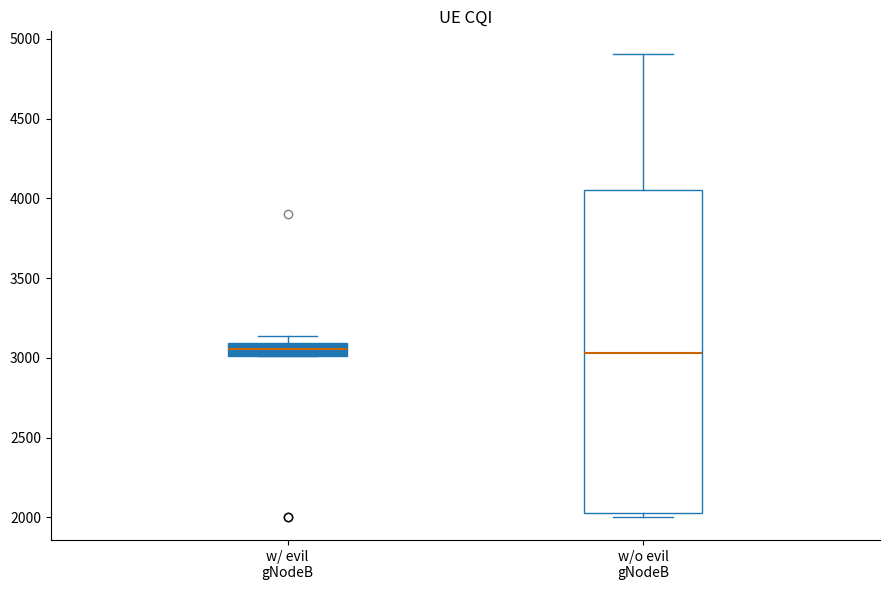

Reading left to right, read every box against the y-axis: the position of its median line, the range the box covers, and the ends of its whiskers. The values are not printed on the chart, so give them approximately, as read against the axis.

w/ evil gNodeB: median 3050, box 3000 to 3100, whiskers 3000 to 3150
w/o evil gNodeB: median 3050, box 2050 to 4050, whiskers 2000 to 4900